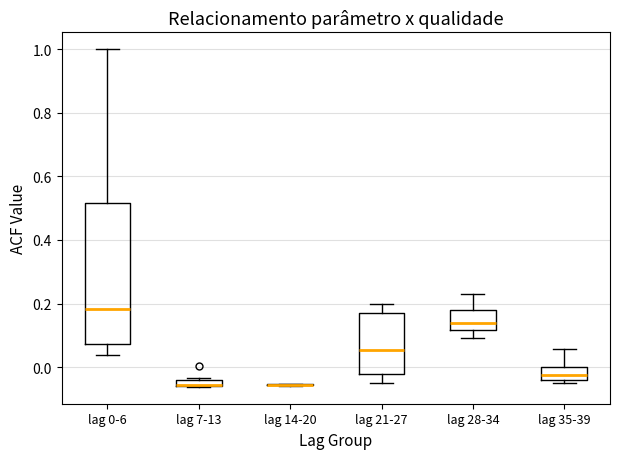

Comparing the boxes themselves (not the whiskers), which one is the tallest?

lag 0-6